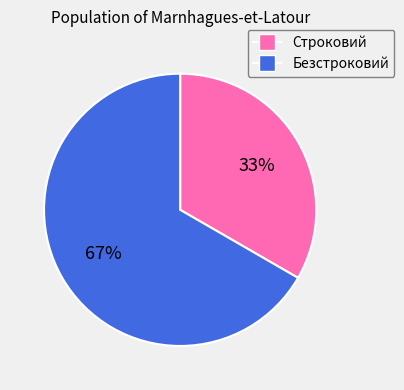

Which slice is the largest?

Безстроковий